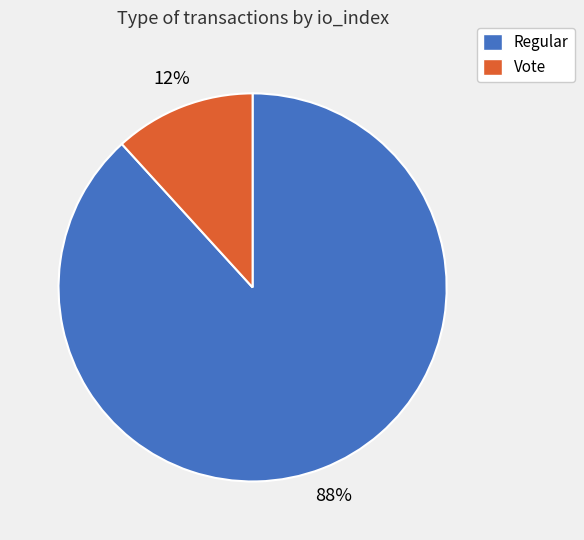

Count the number of slices in the pie.

2